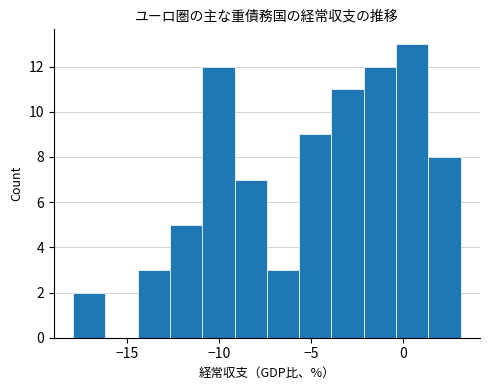

Around what value on the x-axis is the tallest bar? Give the approximate position of its centre, as read against the axis.

0.5